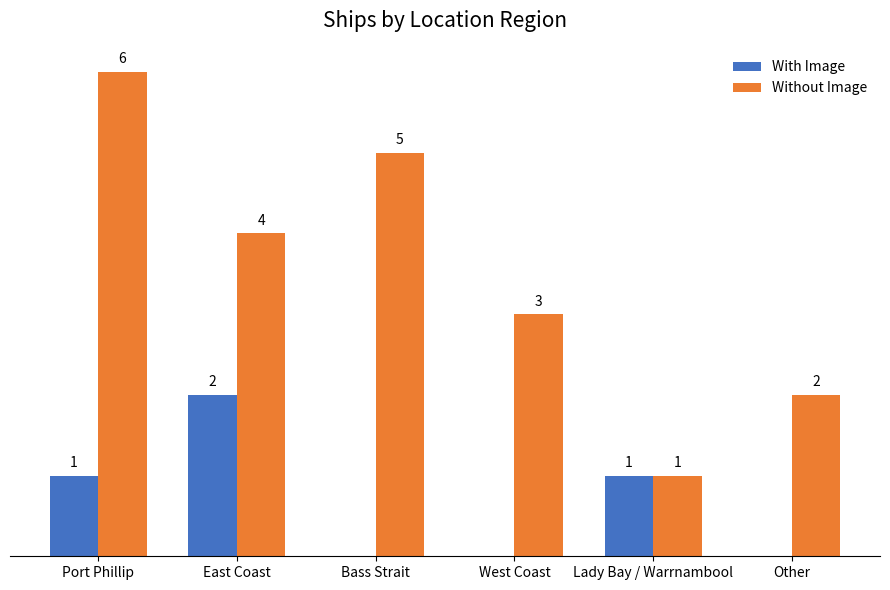

Between Bass Strait and Other, which series saw the biggest shift?

Without Image